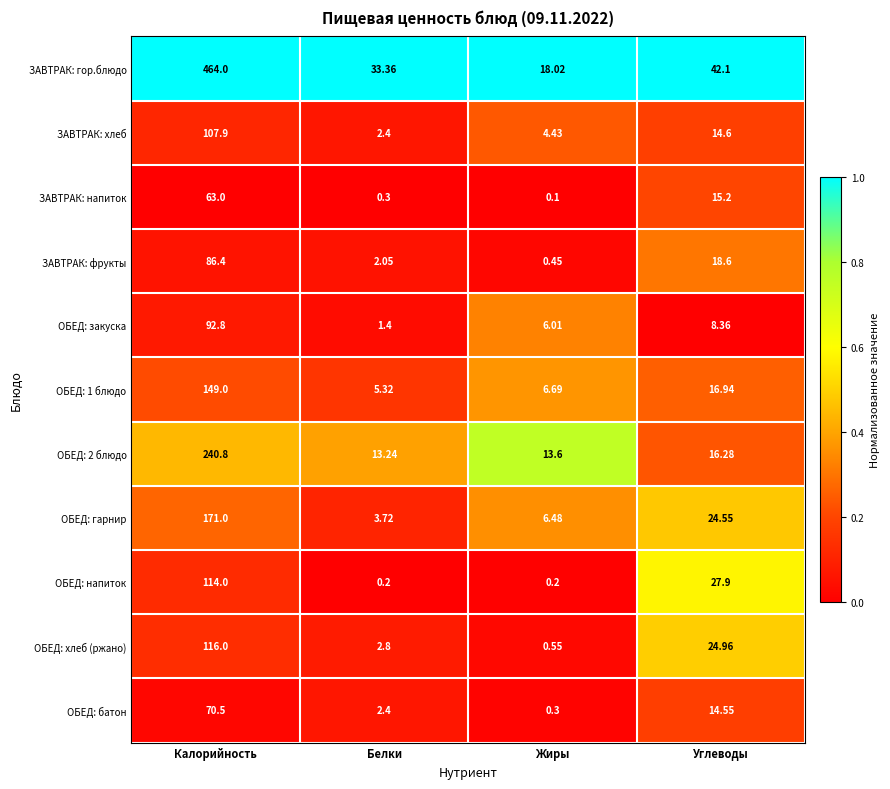

At which label does ЗАВТРАК: хлеб first exceed 14?

Калорийность